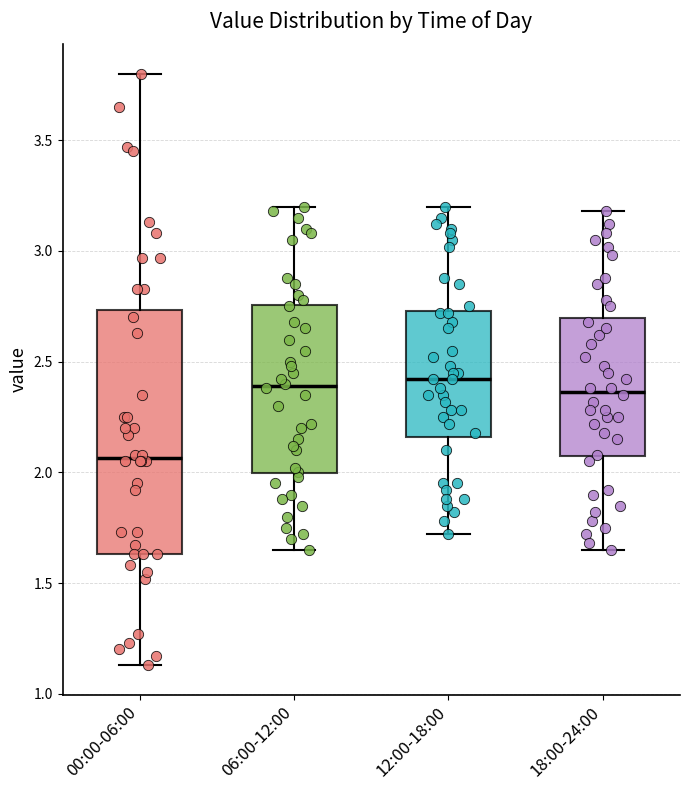

Reading left to right, transcribe this box plot: for each box, give where its median line is, the range the box spans, and where its two whiskers end, as read against the y-axis. The values are not printed on the chart, so give them approximately, as read against the axis.

00:00-06:00: median 2.05, box 1.65 to 2.75, whiskers 1.15 to 3.80
06:00-12:00: median 2.40, box 2.00 to 2.75, whiskers 1.65 to 3.20
12:00-18:00: median 2.40, box 2.15 to 2.75, whiskers 1.70 to 3.20
18:00-24:00: median 2.35, box 2.05 to 2.70, whiskers 1.65 to 3.20